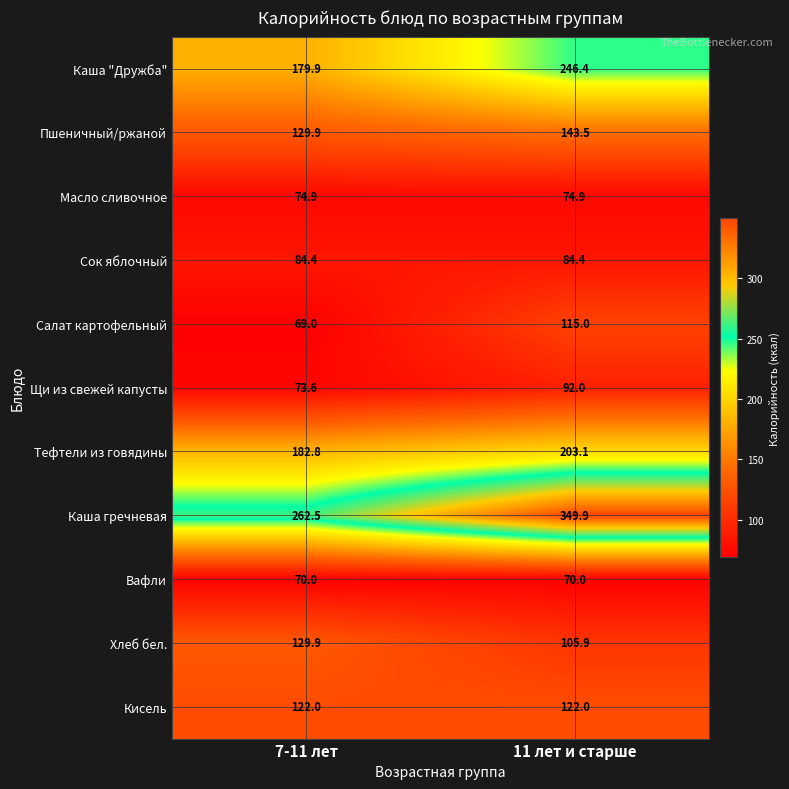

What is the lowest value of the Каша гречневая series?

262.5